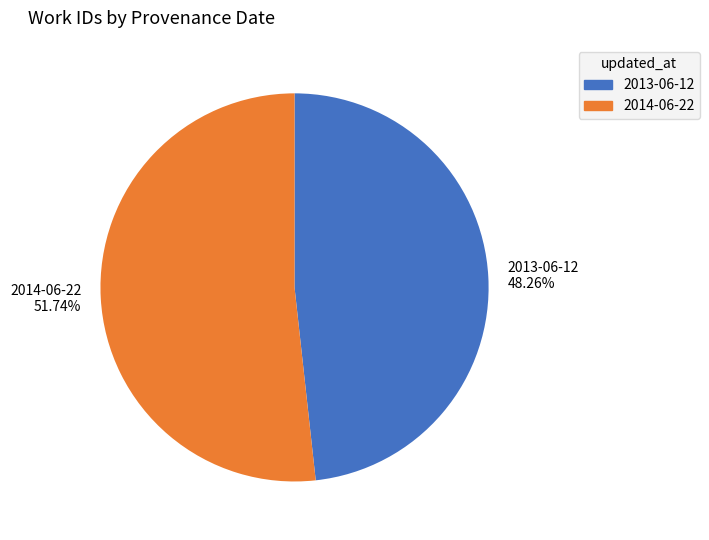

Rank the categories by value from lowest to highest.

2013-06-12, 2014-06-22